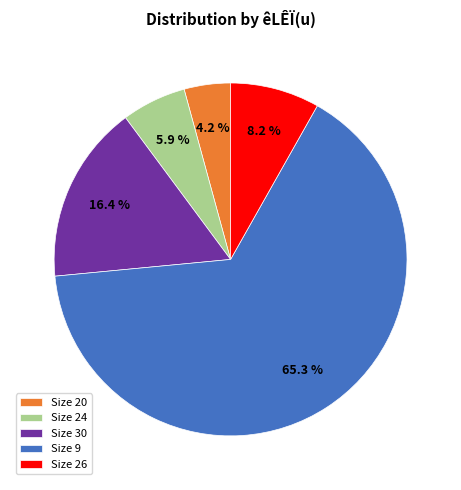

What portion of the pie excludes Size 9?

34.7%